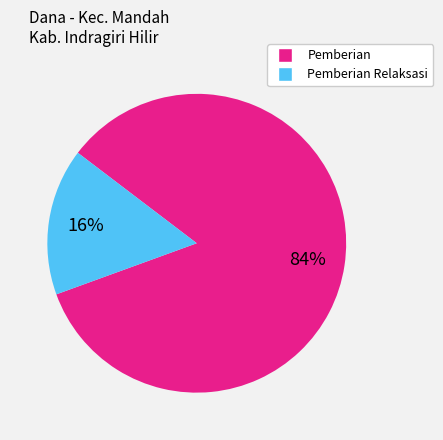

To the nearest percent, what is the average slice percentage?

50%